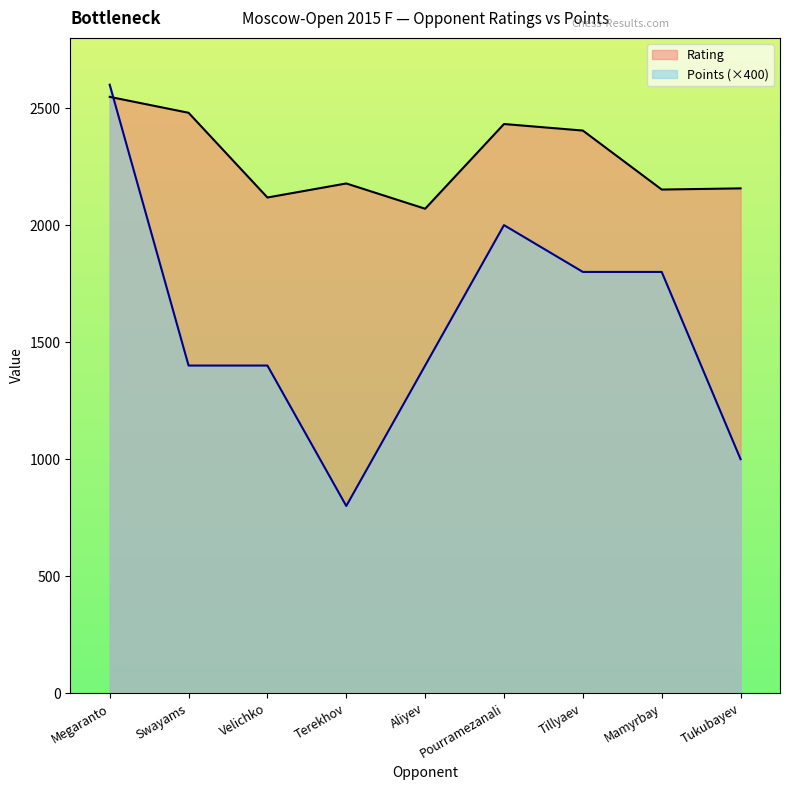

At Terekhov, list the series in order from smallest to largest.

Points (×400), Rating